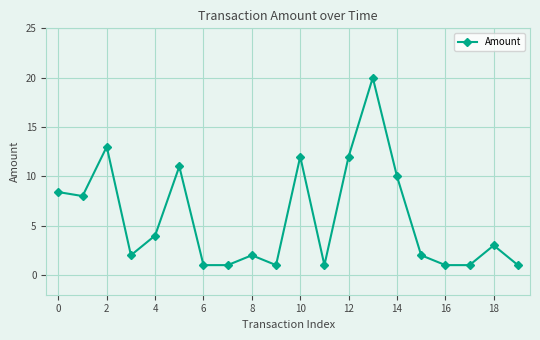

What is the value of the 20th point from the left?

1.0